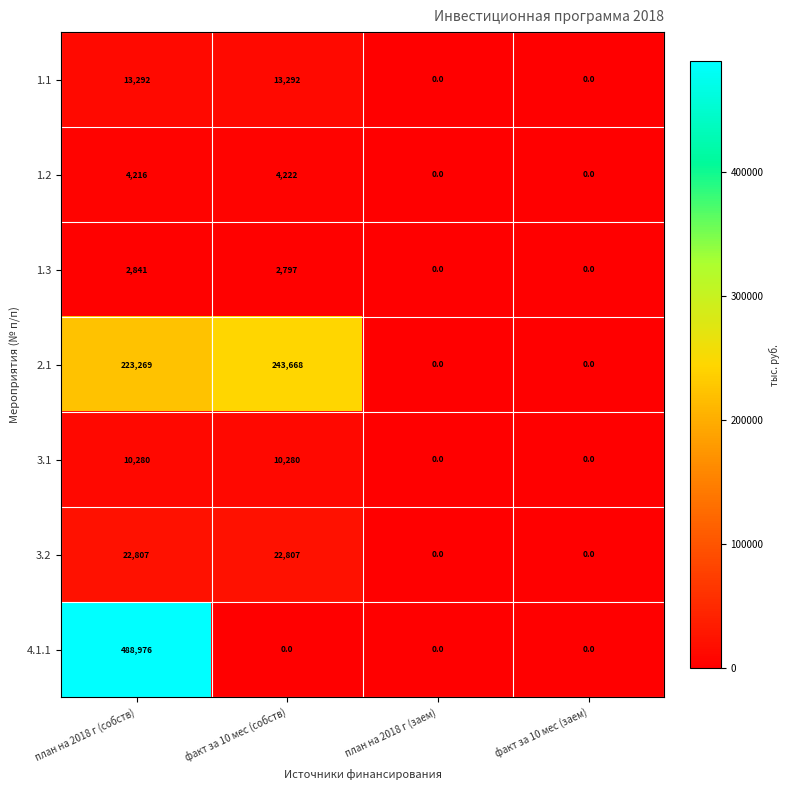

Reading left to right, extract all data points from this chart.

1.1: план на 2018 г (собств)=13292	факт за 10 мес (собств)=13292	план на 2018 г (заем)=0	факт за 10 мес (заем)=0
1.2: план на 2018 г (собств)=4216	факт за 10 мес (собств)=4222	план на 2018 г (заем)=0	факт за 10 мес (заем)=0
1.3: план на 2018 г (собств)=2841	факт за 10 мес (собств)=2797	план на 2018 г (заем)=0	факт за 10 мес (заем)=0
2.1: план на 2018 г (собств)=223269	факт за 10 мес (собств)=243668	план на 2018 г (заем)=0	факт за 10 мес (заем)=0
3.1: план на 2018 г (собств)=10280	факт за 10 мес (собств)=10280	план на 2018 г (заем)=0	факт за 10 мес (заем)=0
3.2: план на 2018 г (собств)=22807	факт за 10 мес (собств)=22807	план на 2018 г (заем)=0	факт за 10 мес (заем)=0
4.1.1: план на 2018 г (собств)=488976	факт за 10 мес (собств)=0	план на 2018 г (заем)=0	факт за 10 мес (заем)=0